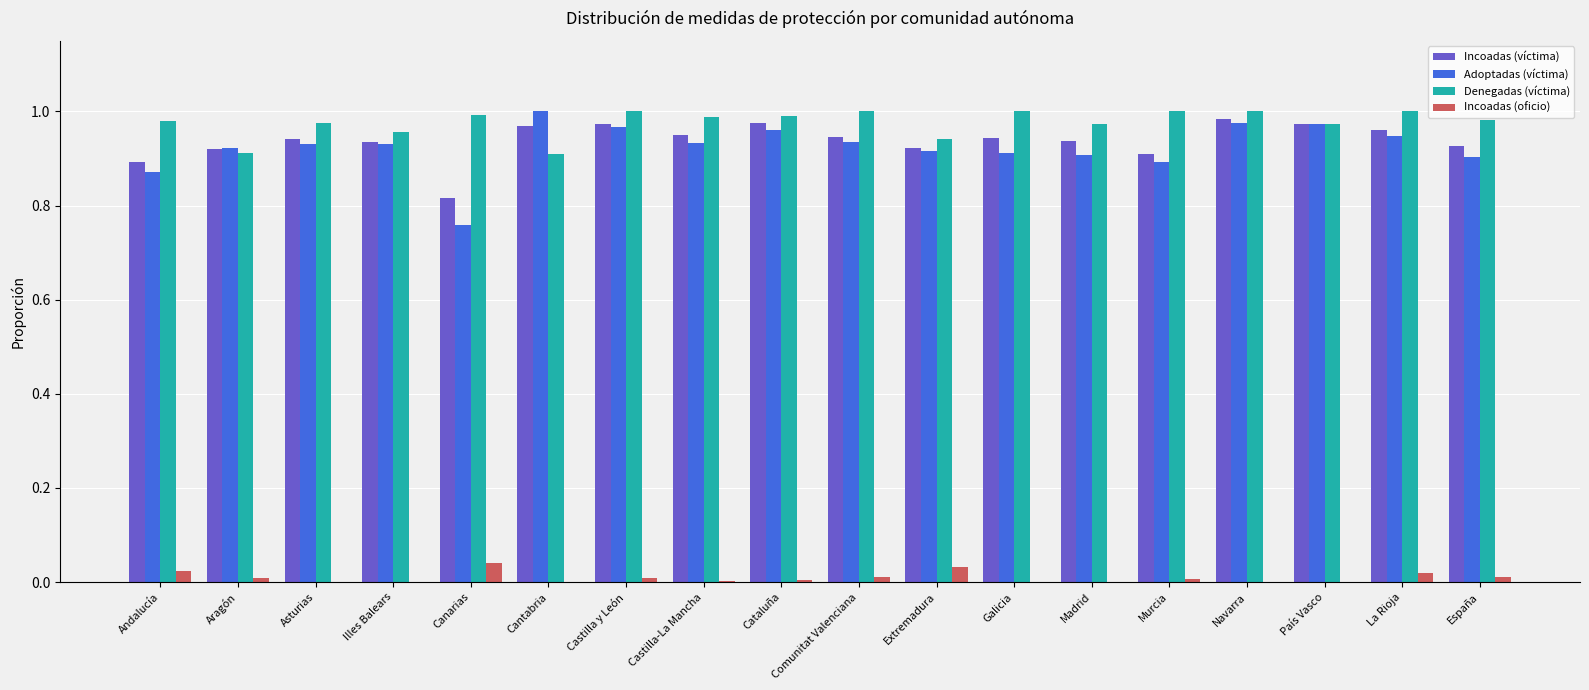

What is the sum of all Incoadas (víctima) values?

16.9